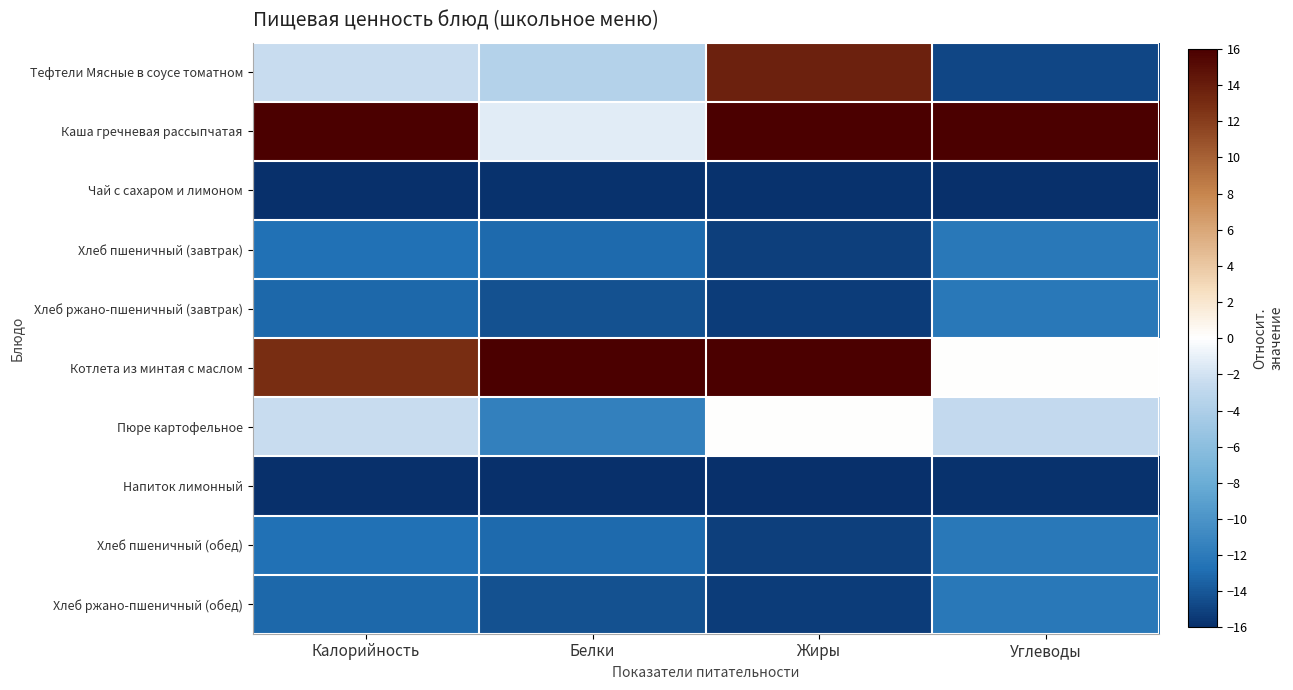

Rank the series at Калорийность from lowest to highest value.

Напиток лимонный, Чай с сахаром и лимоном, Хлеб ржано-пшеничный (завтрак), Хлеб ржано-пшеничный (обед), Хлеб пшеничный (завтрак), Хлеб пшеничный (обед), Пюре картофельное, Тефтели Мясные в соусе томатном, Котлета из минтая с маслом, Каша гречневая рассыпчатая